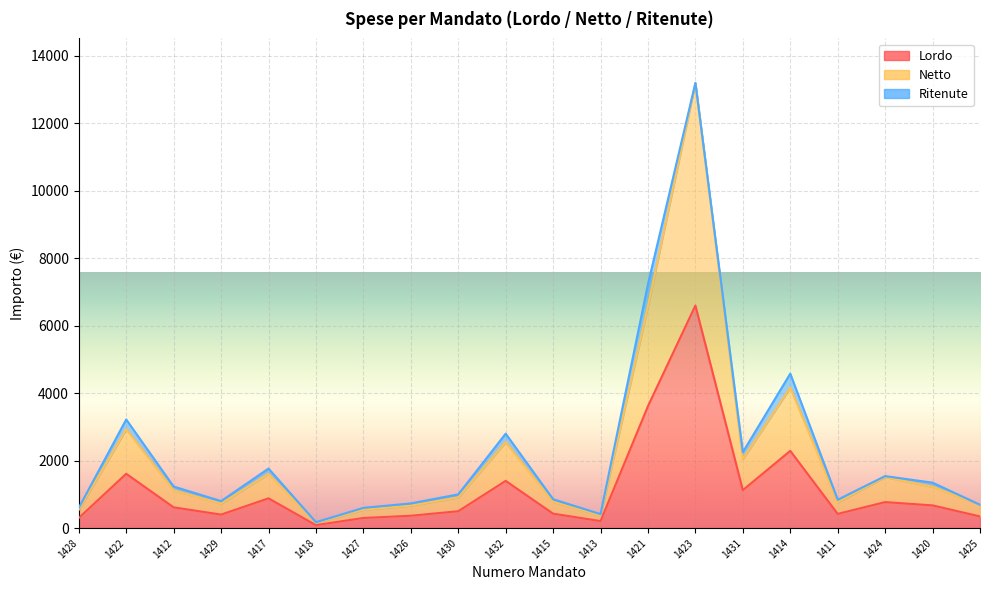

What is the difference between the maximum and minimum values in the Netto series?

13040.6